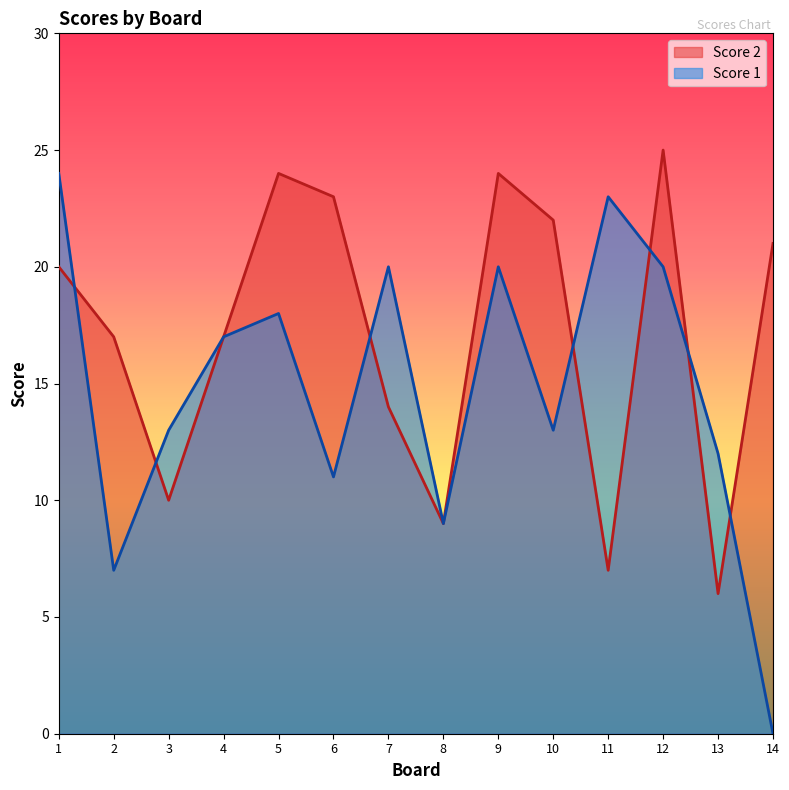

What is the average value of the Score 1 series?

15